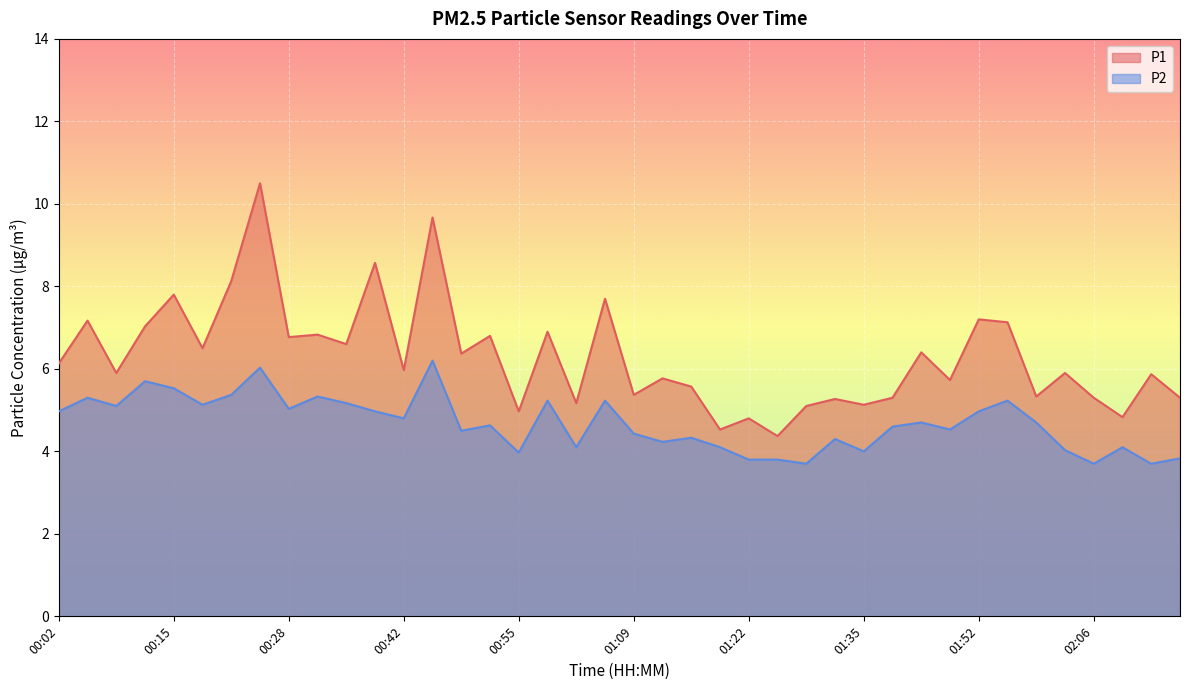

List the series in order of their overall mean, highest first.

P1, P2